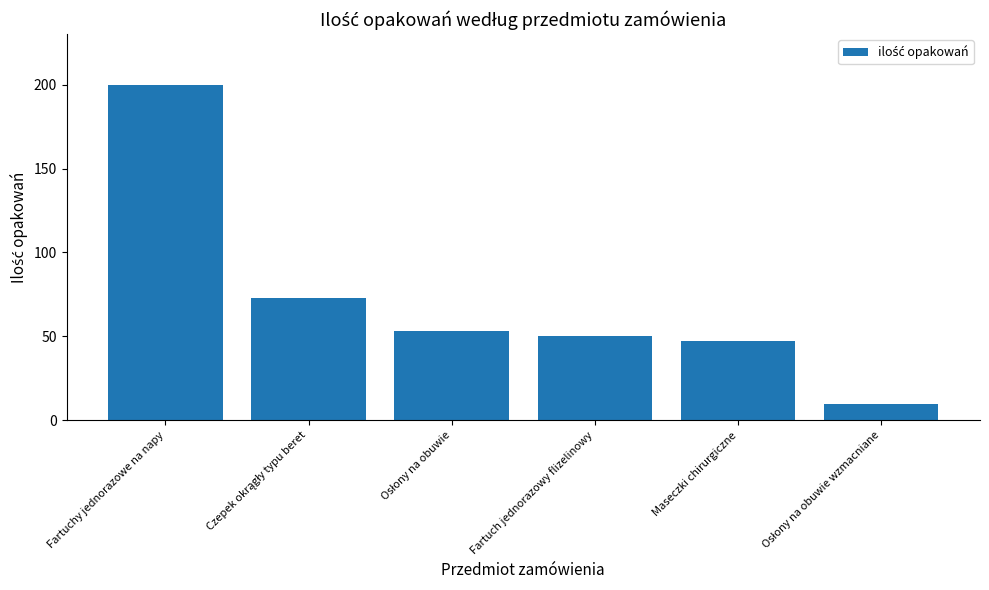

What is the approximate value at Maseczki chirurgiczne, to the nearest 5?

45